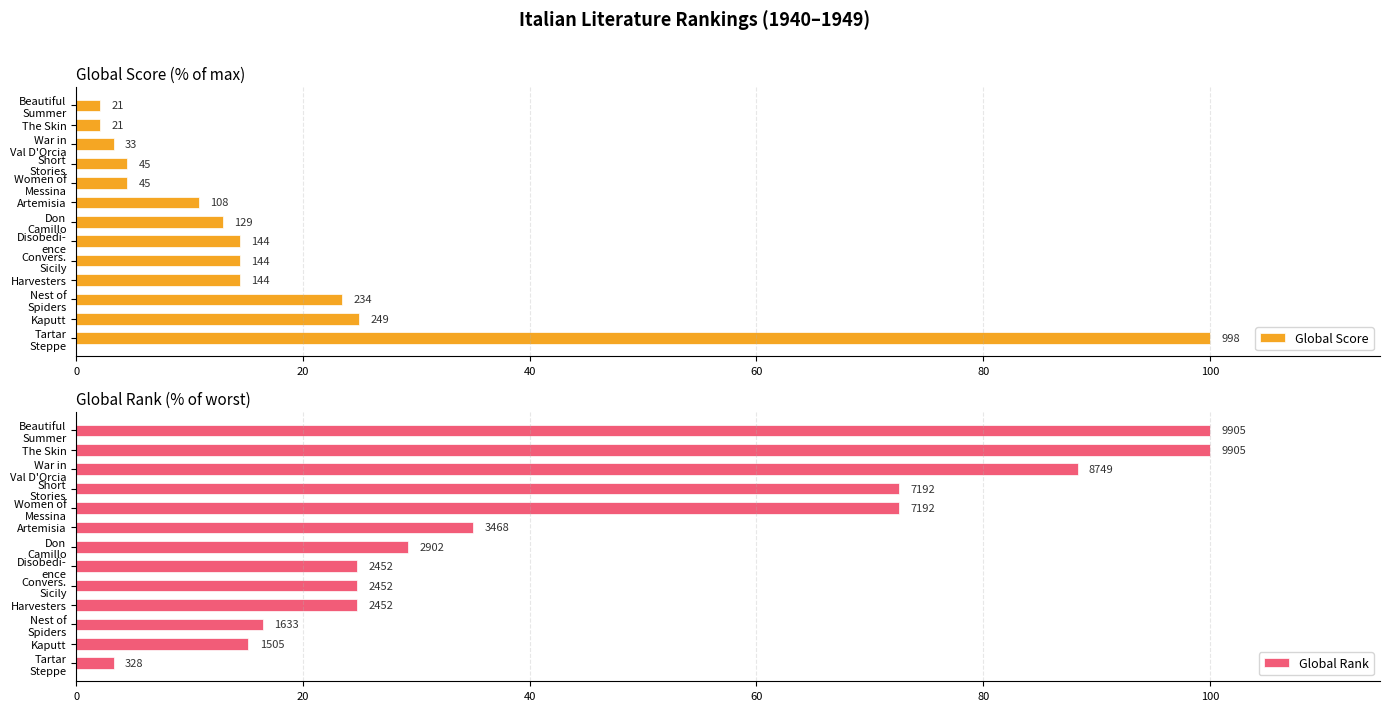

At Artemisia, list the series in order from smallest to largest.

Global Score, Global Rank